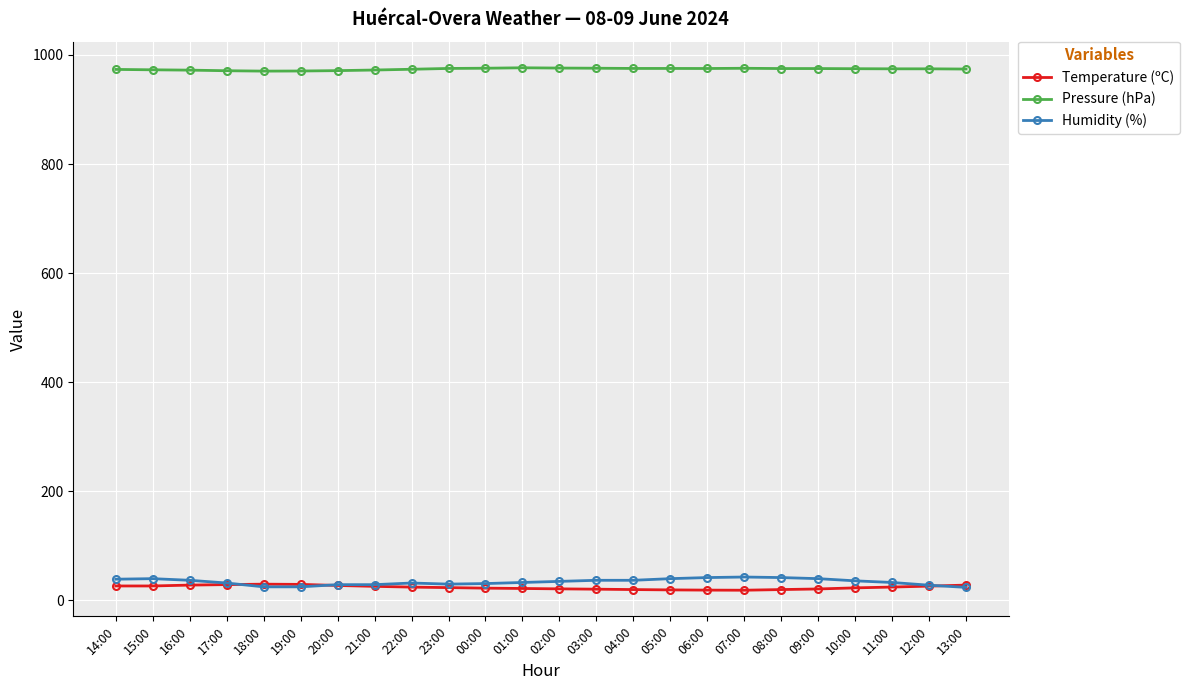

What is the value of the Temperature (ºC) point at the 4th from the left?

29.1